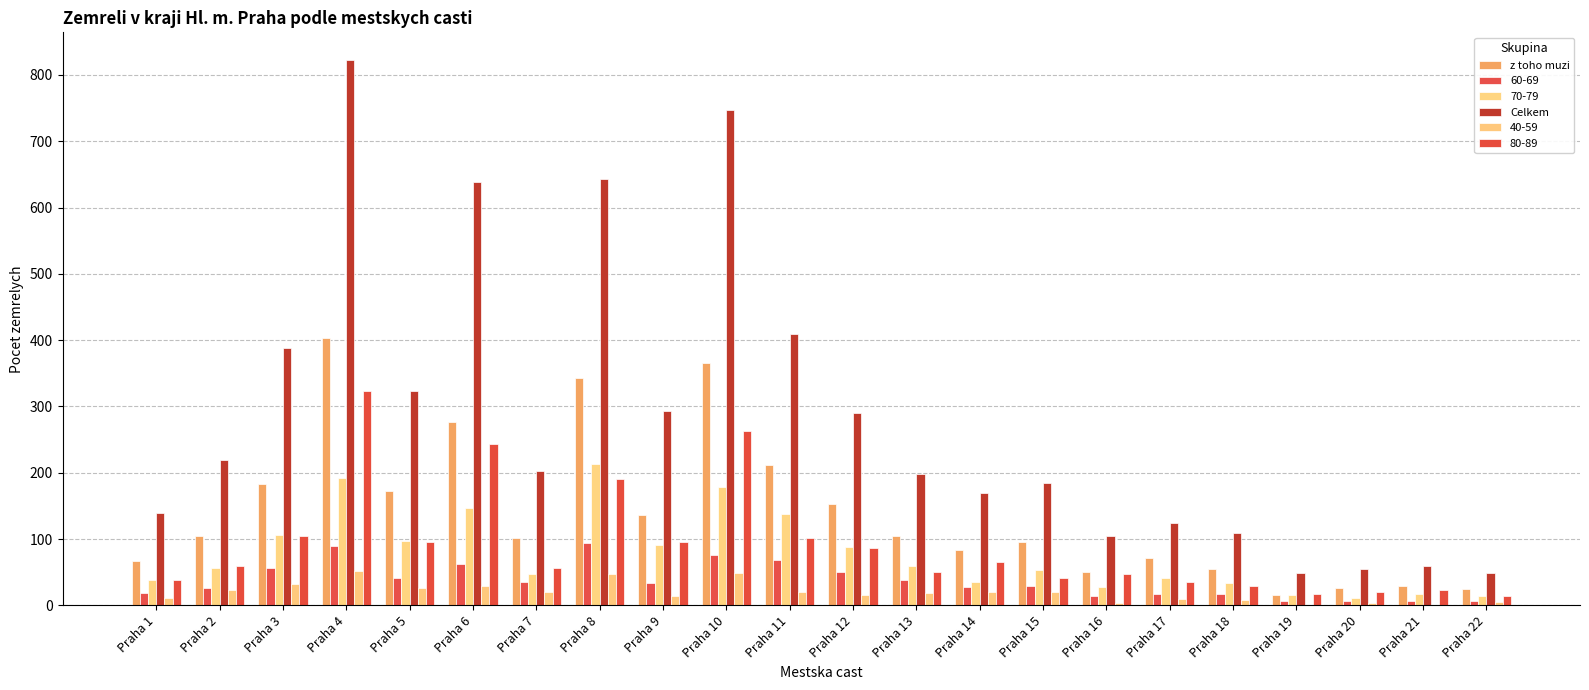

At which label is z toho muzi closest to 210?

Praha 11